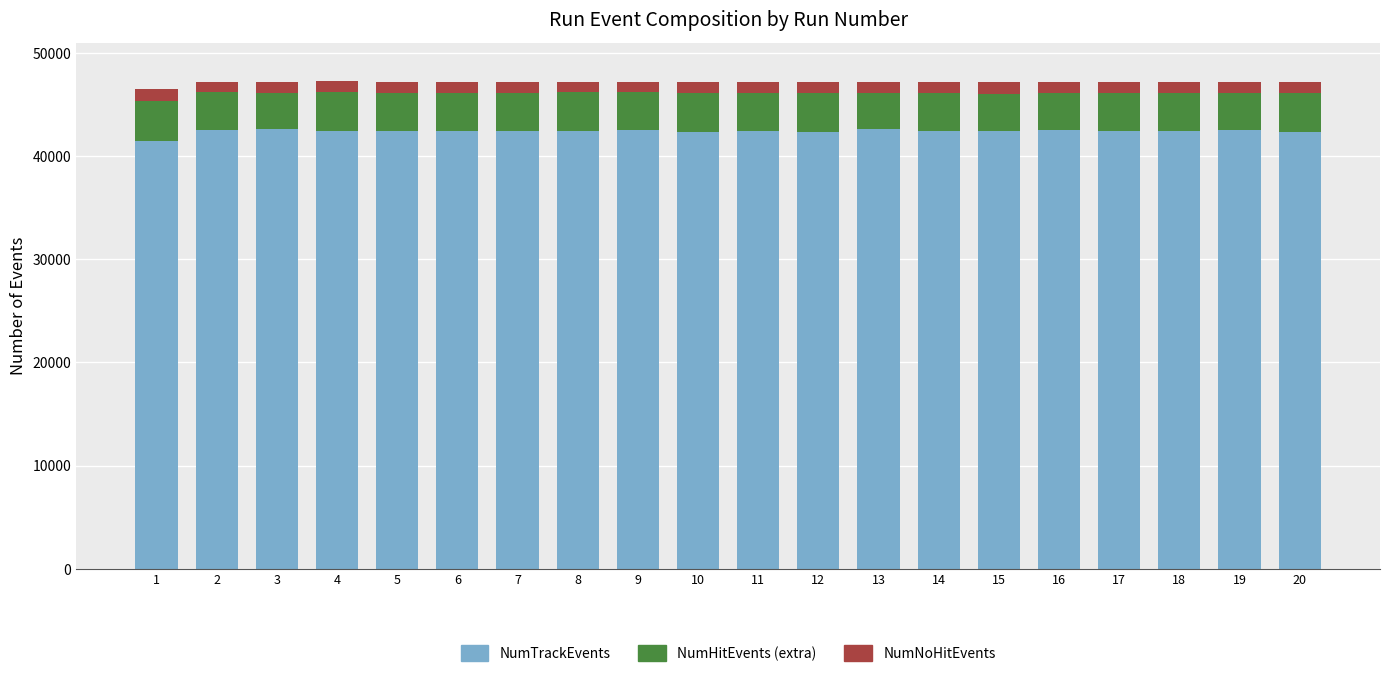

What is the maximum value for NumTrackEvents?

42609